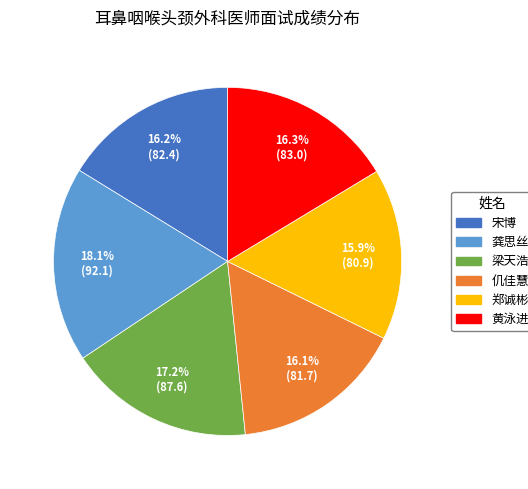

How many slices are in this pie chart?

6